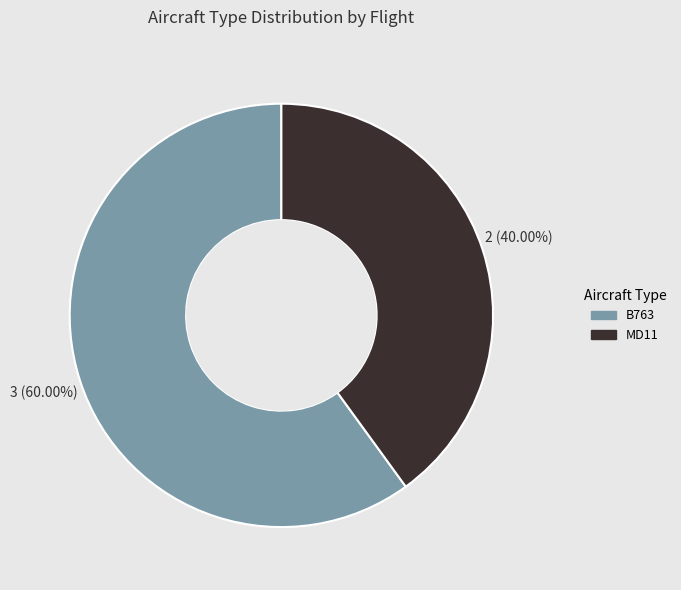

How many segments does this pie chart have?

2